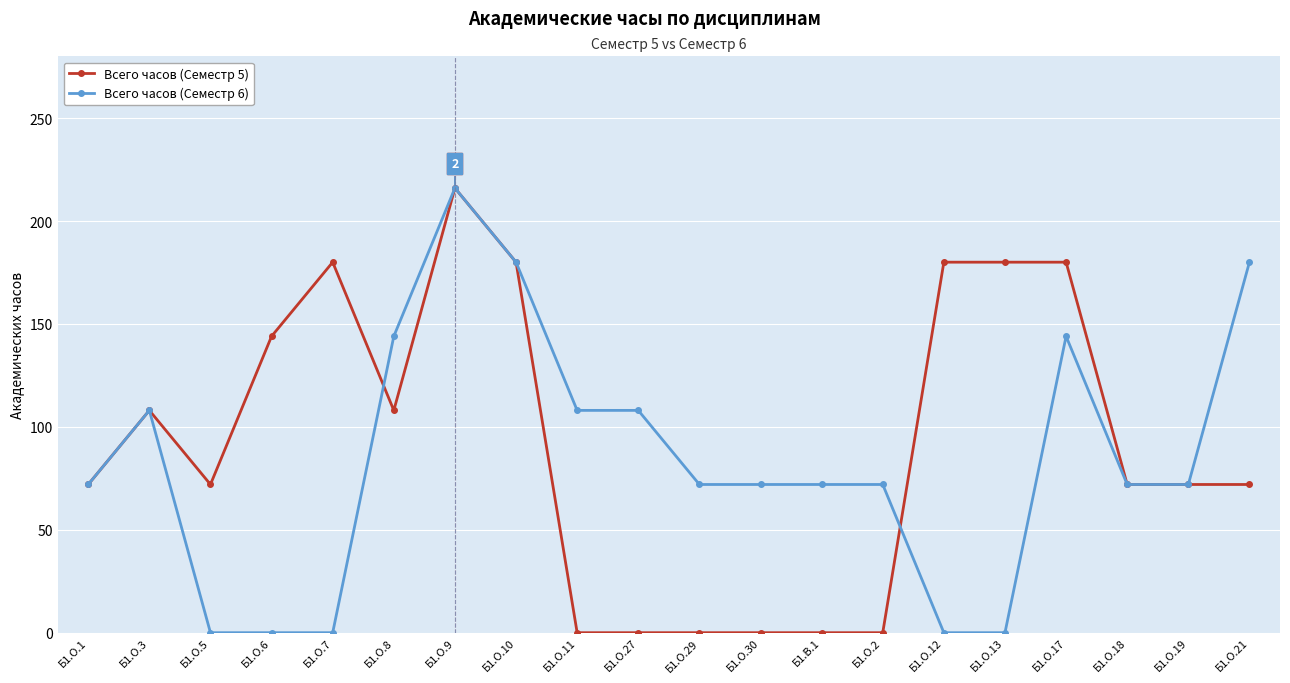

Reading left to right, list all the values displayed in this chart.

Всего часов (Семестр 5): 72	108	72	144	180	108	216	180	0	0	0	0	0	0	180	180	180	72	72	72
Всего часов (Семестр 6): 72	108	0	0	0	144	216	180	108	108	72	72	72	72	0	0	144	72	72	180